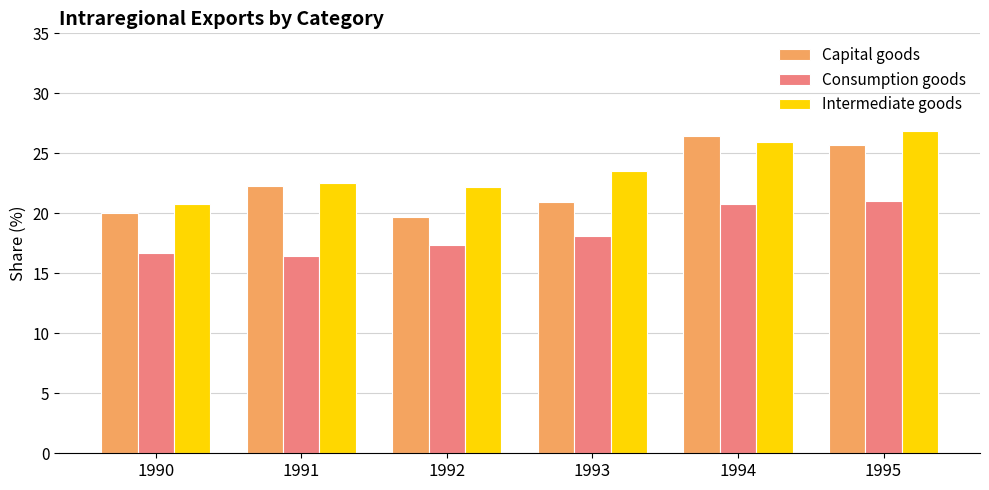

The Consumption goods series shows 6.9 at 1993. True or false?

False